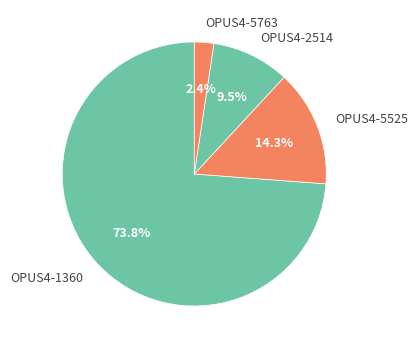

What percentage is the OPUS4-1360 slice, to the nearest percent?

74%